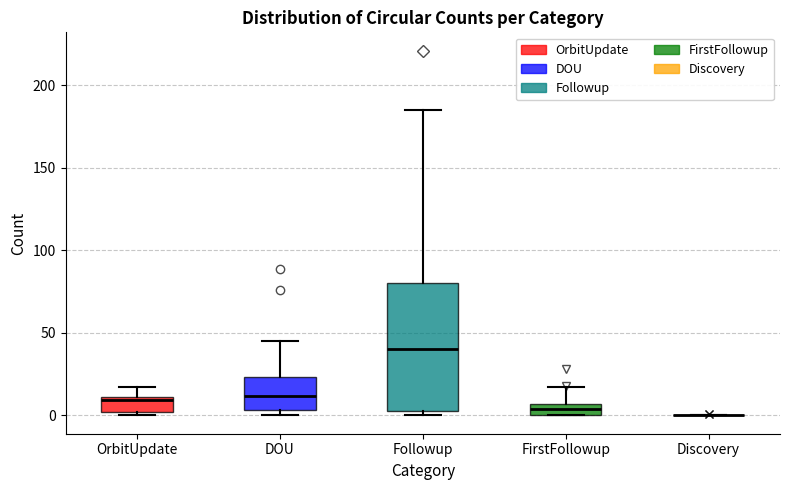

Where is the upper edge of the box for DOU on the y-axis? The values are not printed on the chart, so give them approximately, as read against the axis.

25